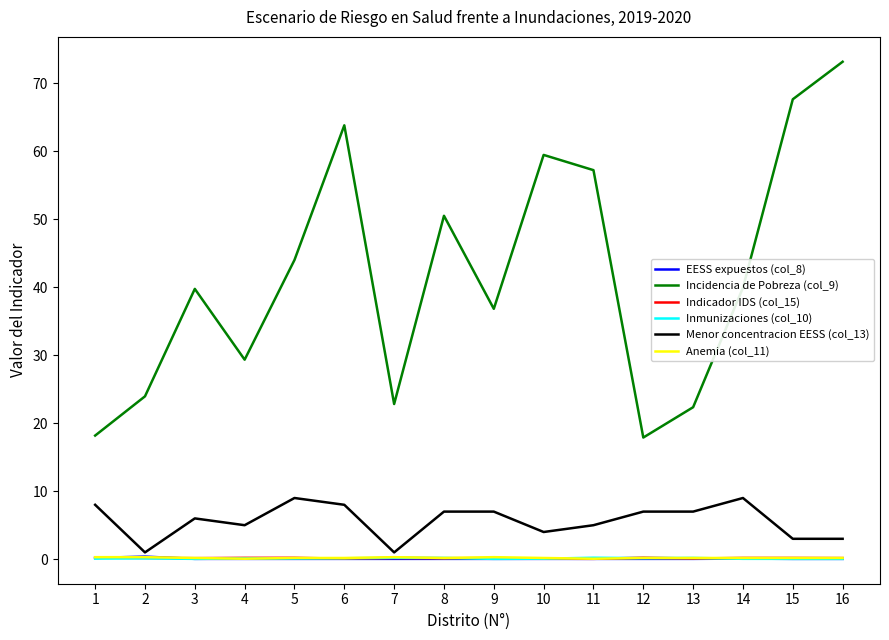

What are all the series names shown in the legend?

EESS expuestos (col_8), Incidencia de Pobreza (col_9), Indicador IDS (col_15), Inmunizaciones (col_10), Menor concentracion EESS (col_13), Anemia (col_11)